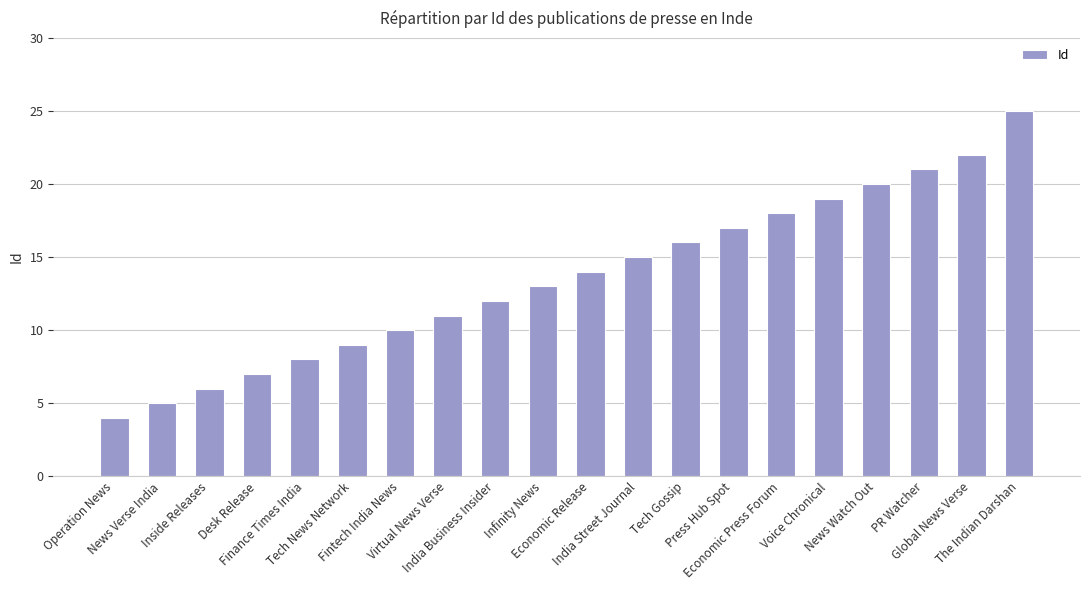

The chart shows a value of 20 at News Watch Out. True or false?

True